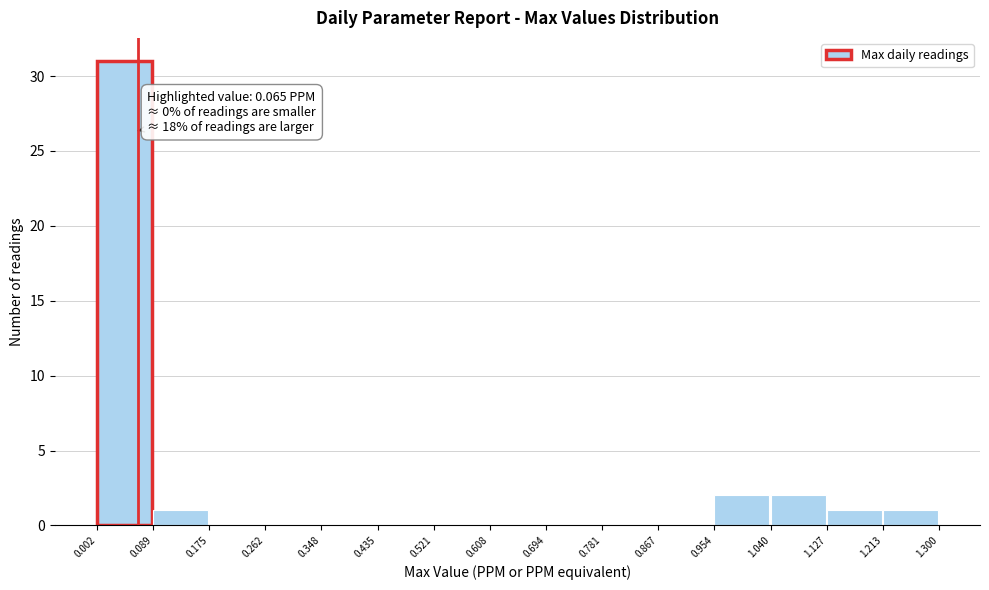

Over which range of the x-axis is the bar tallest?

0.002 to 0.089